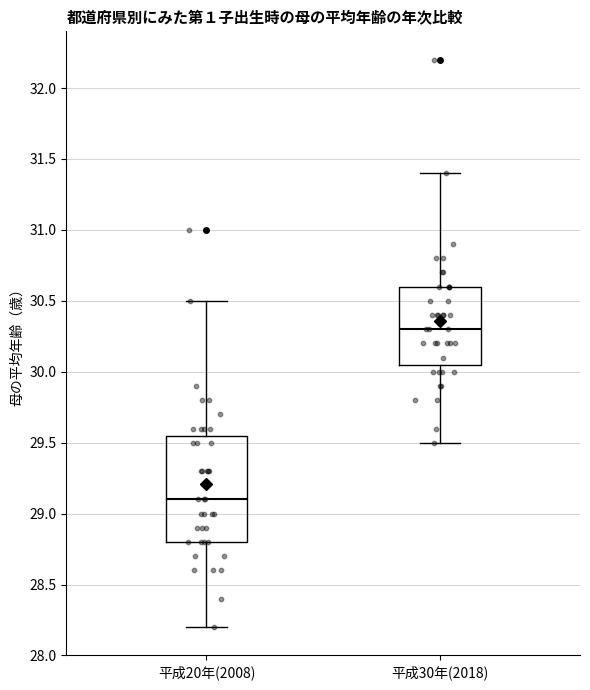

Which box's median line is the highest?

平成30年(2018)